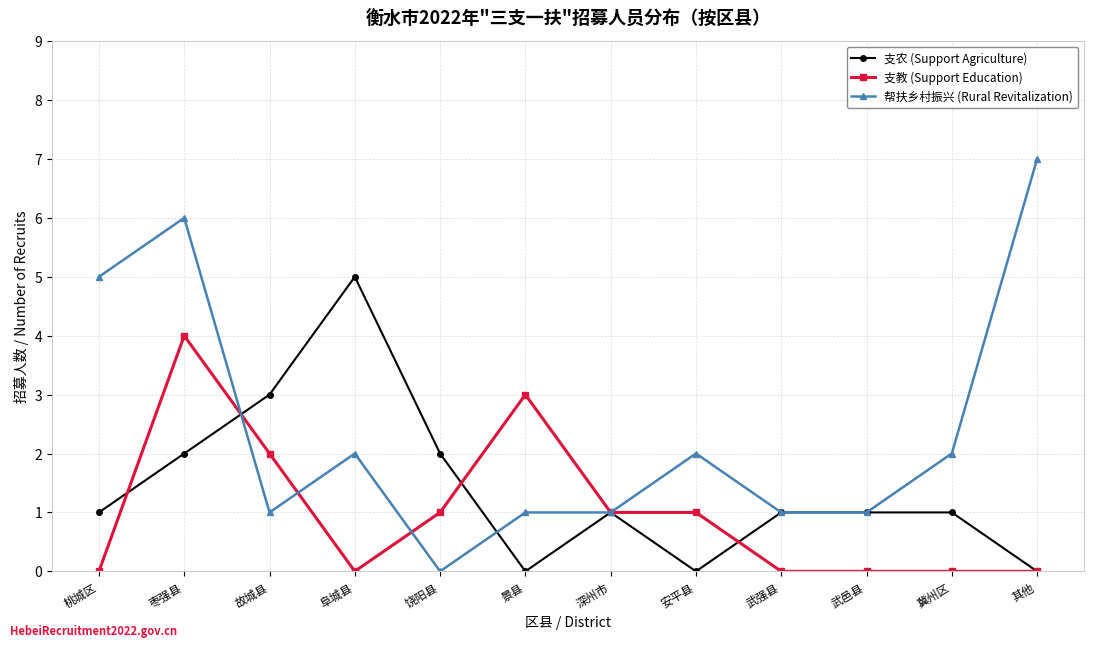

What is the value of the 支农 (Support Agriculture) point at the 1st from the left?

1